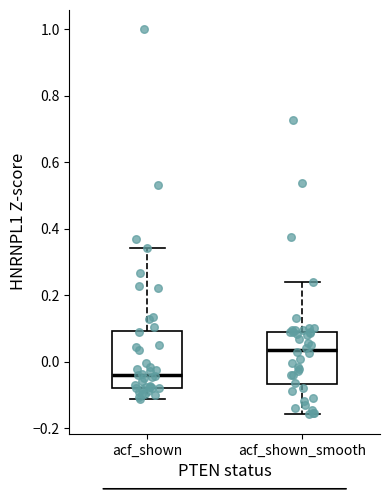

Reading left to right, transcribe this box plot: for each box, give where its median line is, the range the box spans, and where its two whiskers end, as read against the y-axis. The values are not printed on the chart, so give them approximately, as read against the axis.

acf_shown: median -0.04, box -0.08 to 0.10, whiskers -0.12 to 0.34
acf_shown_smooth: median 0.04, box -0.06 to 0.10, whiskers -0.16 to 0.24